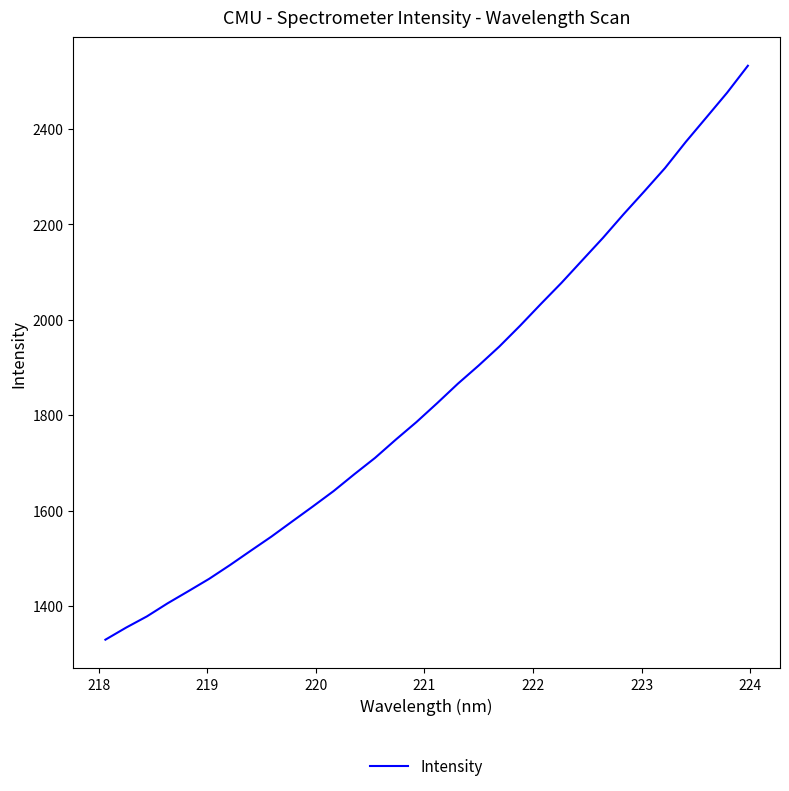

What is the maximum value shown in the chart?

2532.3